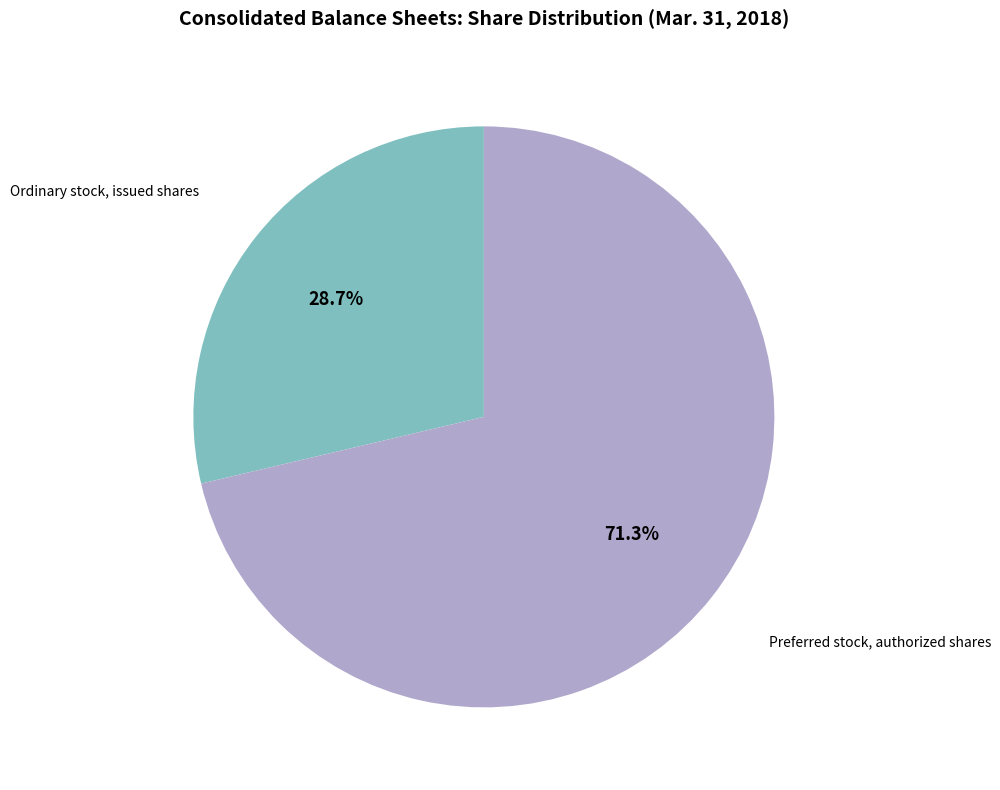

Is there any slice that represents more than half of the pie?

Yes